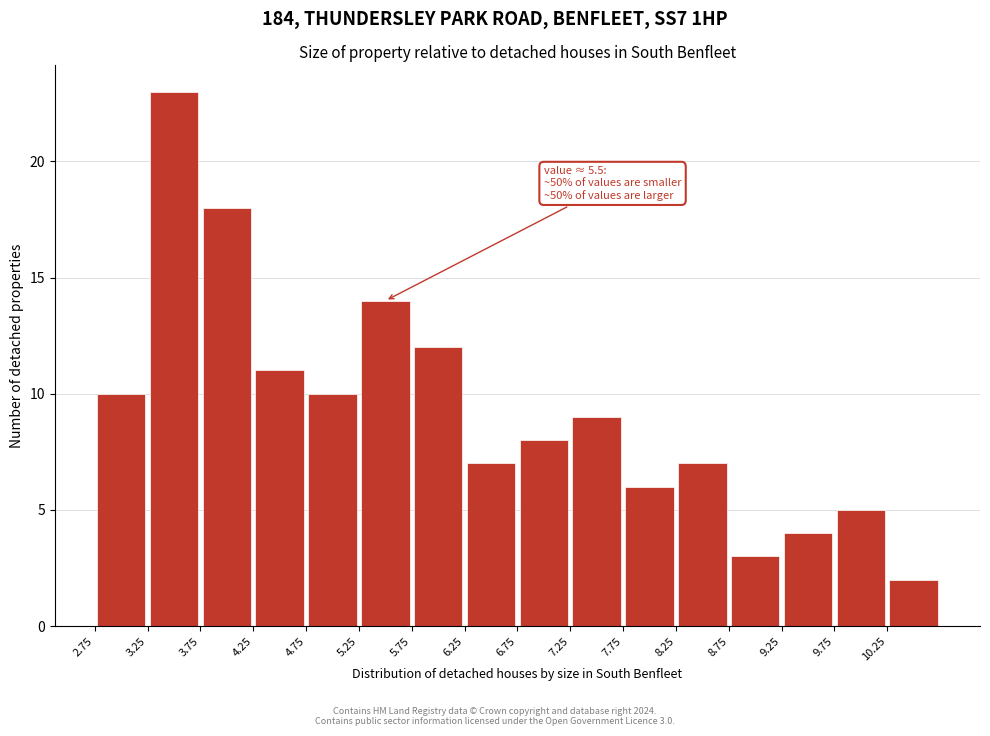

Which range on the x-axis has the tallest bar?

3.25 to 3.75